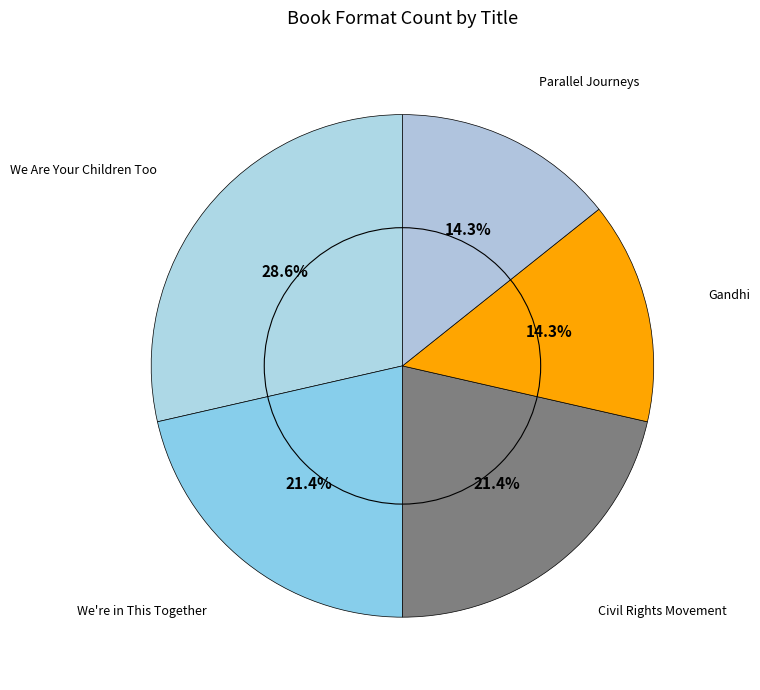

To the nearest percent, what is the difference between the largest and smallest slice percentages?

14%